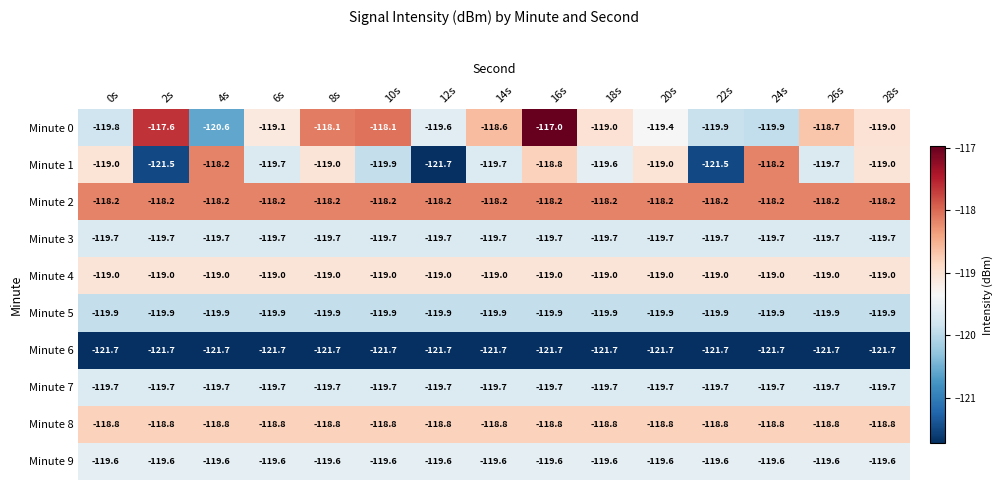

Count the number of data series in this chart.

10